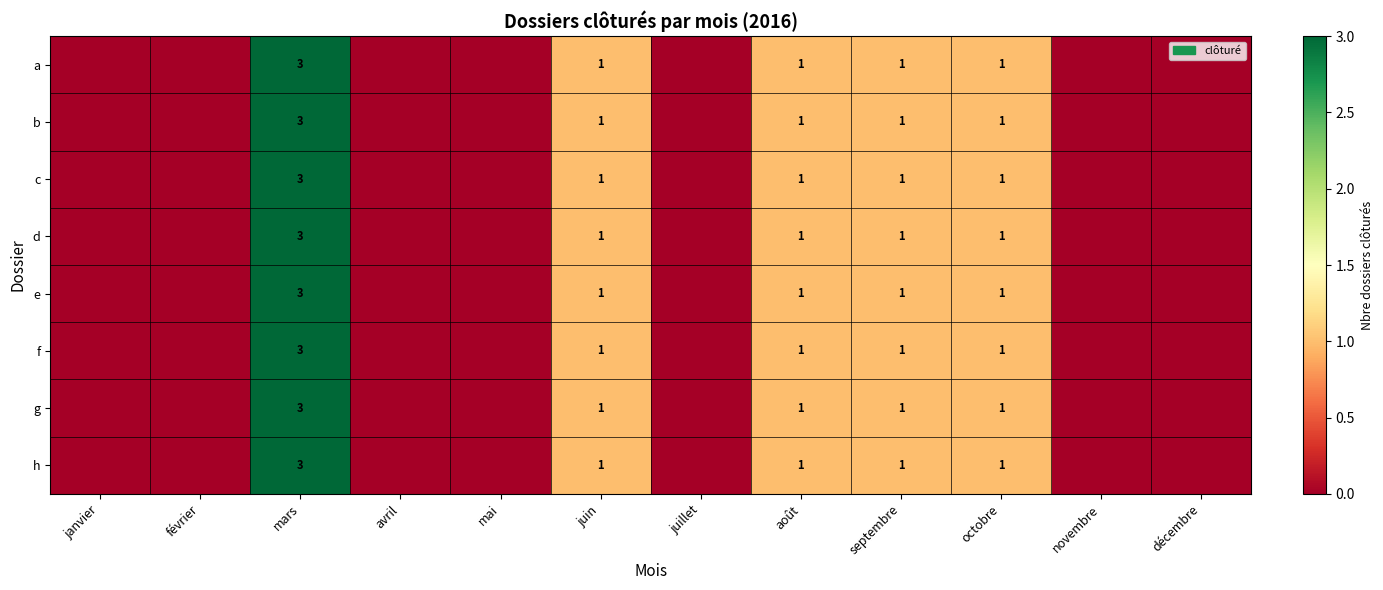

Is it true that h equals 1 at août?

True